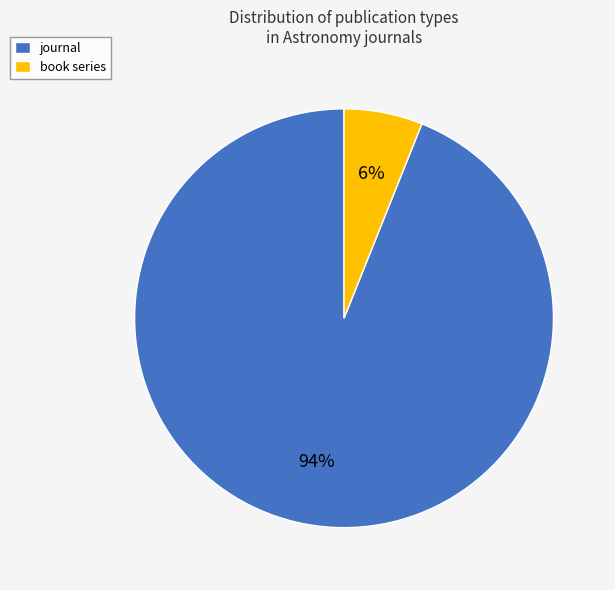

Is there a majority slice in this chart?

Yes